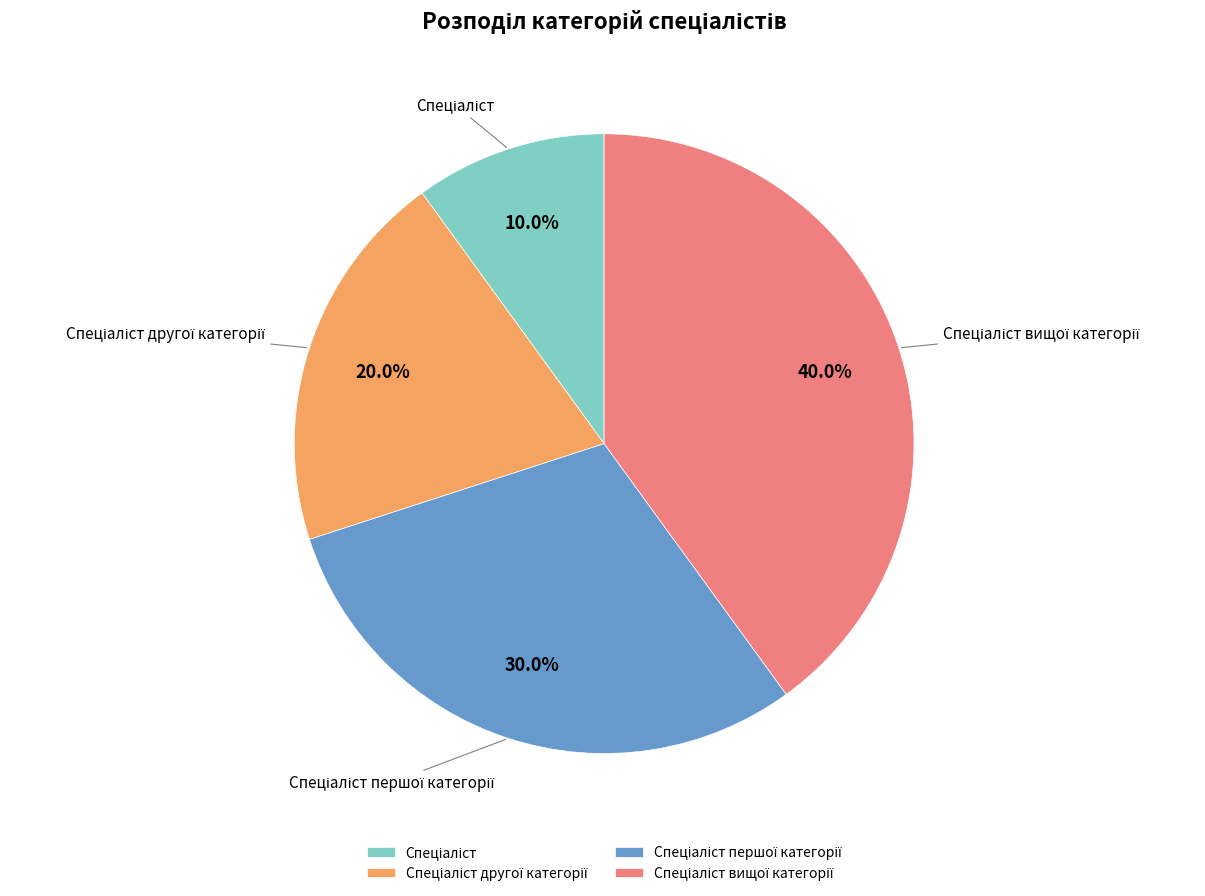

How many slices are in this pie chart?

4